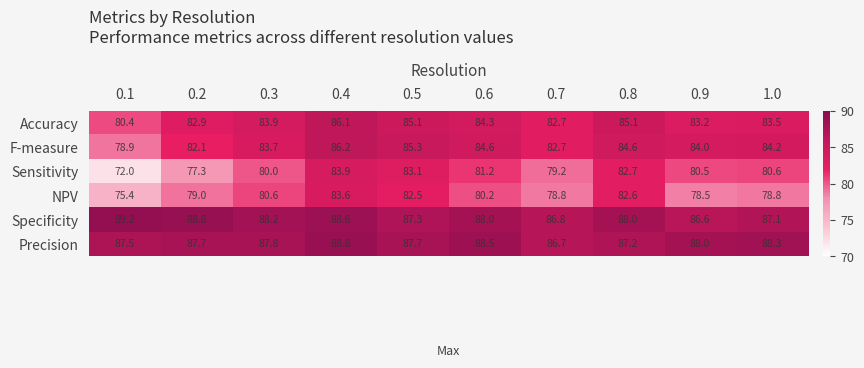

What is the minimum value for Precision?

86.7